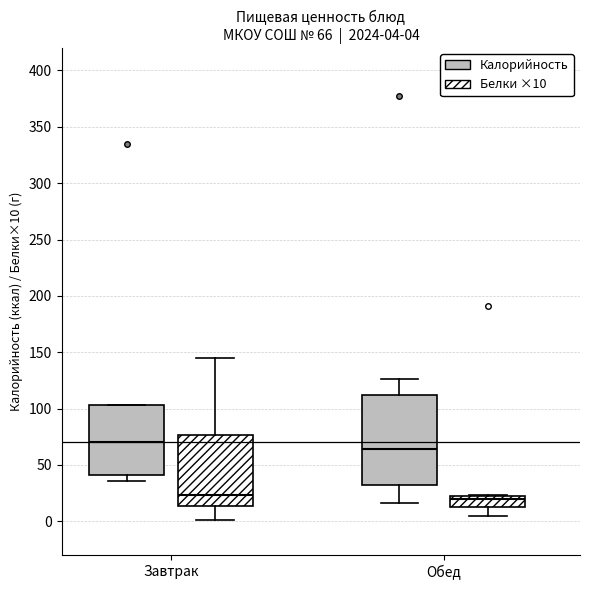

Which box's median line is the highest?

Завтрак (Калорийность)